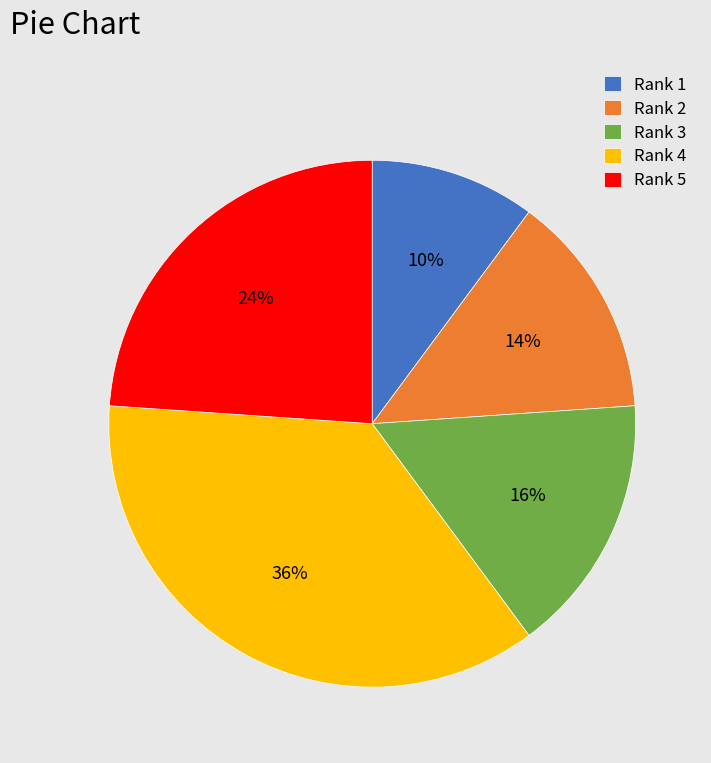

Do Rank 3 and Rank 4 together represent more than half of the pie?

Yes